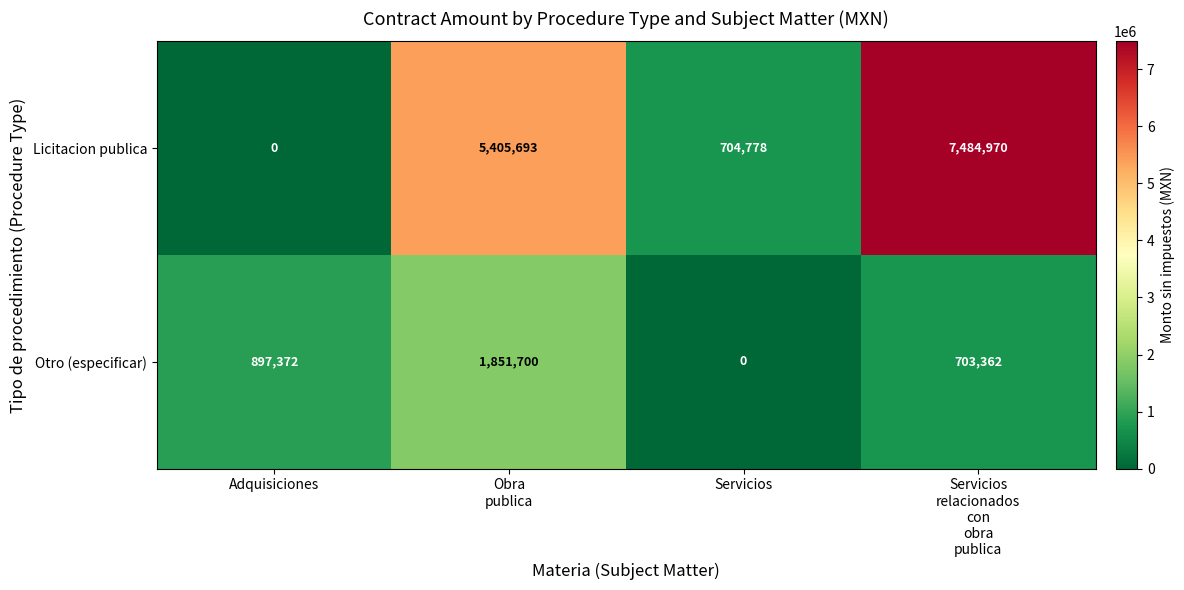

How many data points in Licitacion publica are less than 5405693?

2